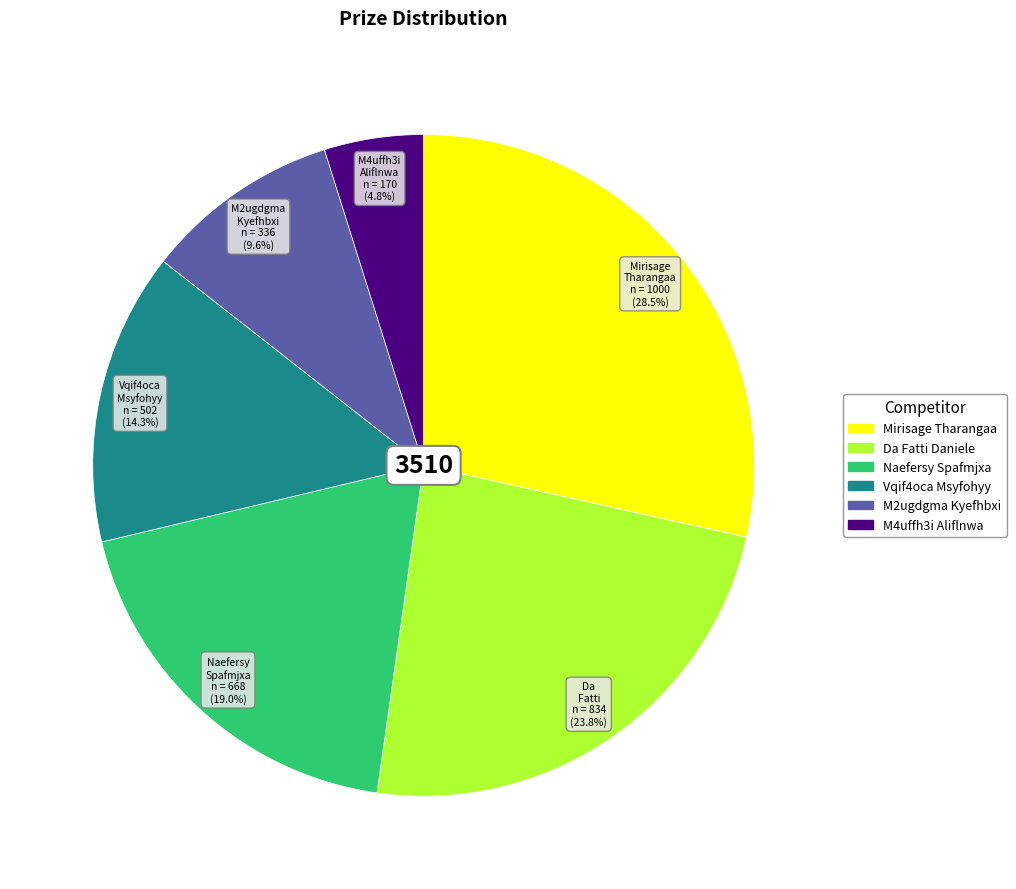

Combined, what portion of the pie is Naefersy Spafmjxa and Mirisage Tharangaa?

47.5%